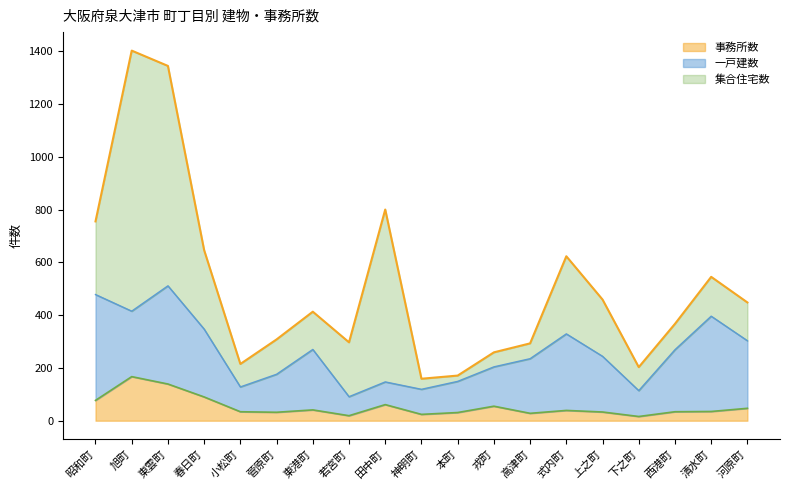

What is the total value across all series at 下之町?

203